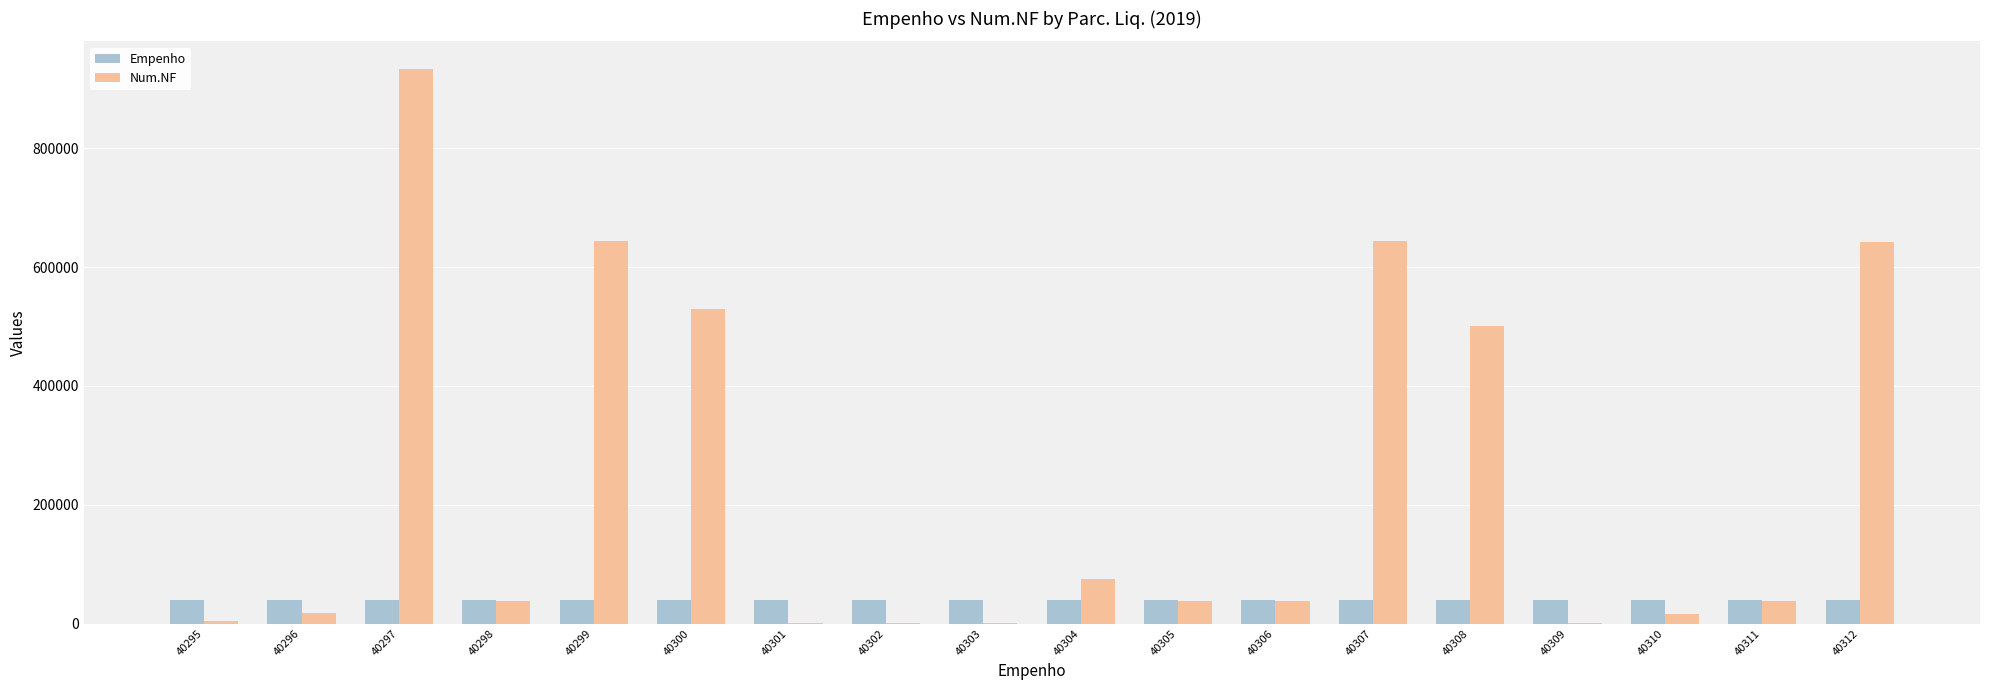

At which label is Num.NF closest to 467281?

40308